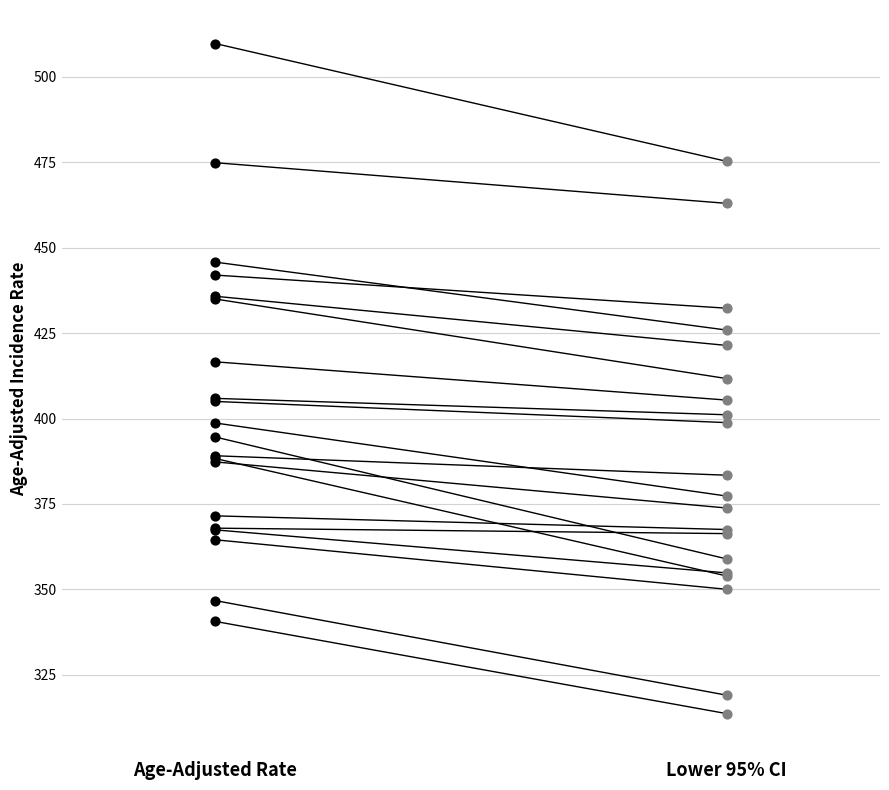

Which has a higher value, Age-Adjusted Rate or Lower 95% CI?

Age-Adjusted Rate